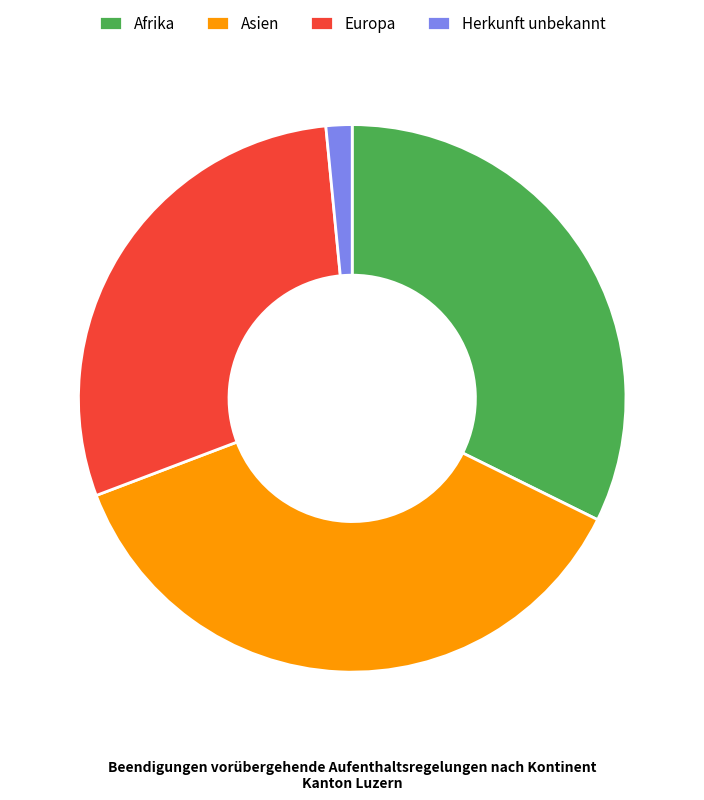

What is the ratio of the value at Herkunft unbekannt to the value at Europa?

0.1